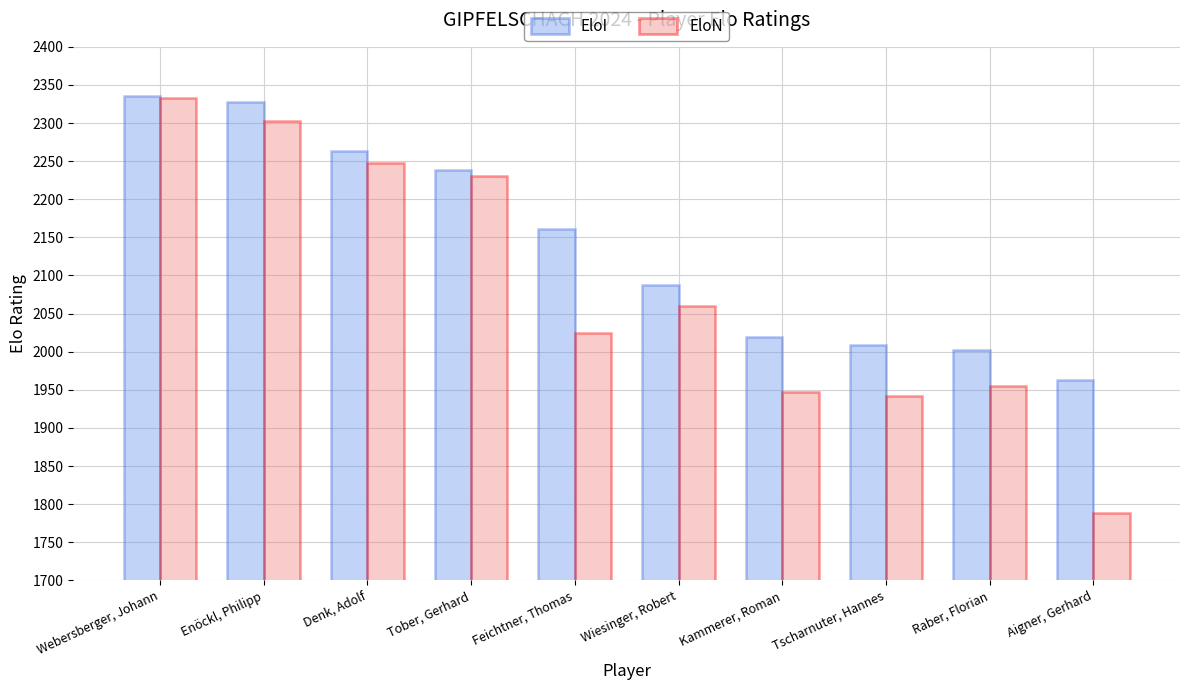

Which series has the largest total across all categories?

EloI